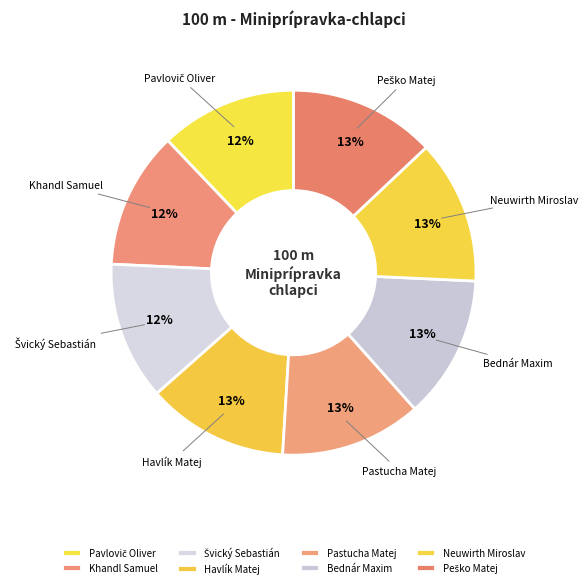

Between Khandl Samuel and Bednár Maxim, which is larger?

Bednár Maxim